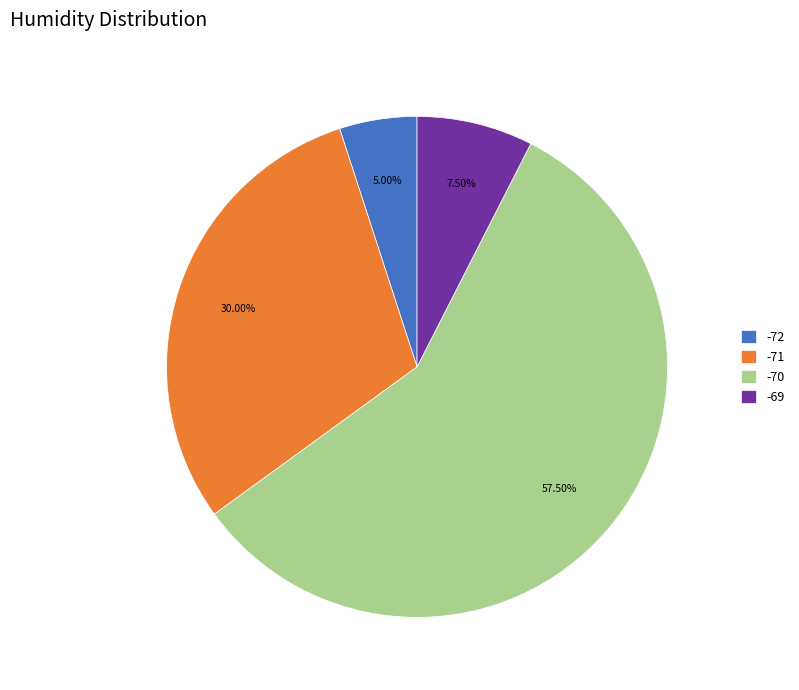

Does any single category account for the majority?

Yes